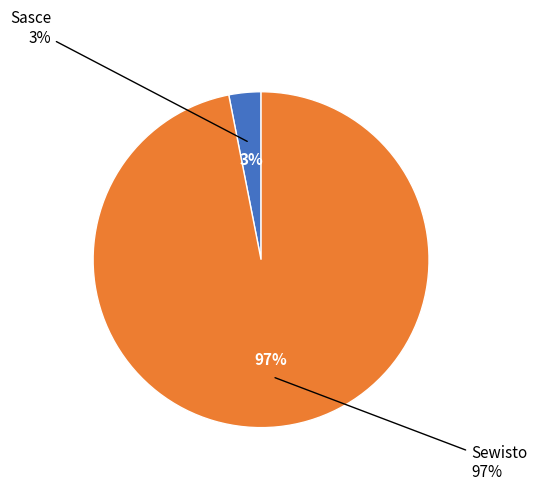

How many segments does this pie chart have?

2